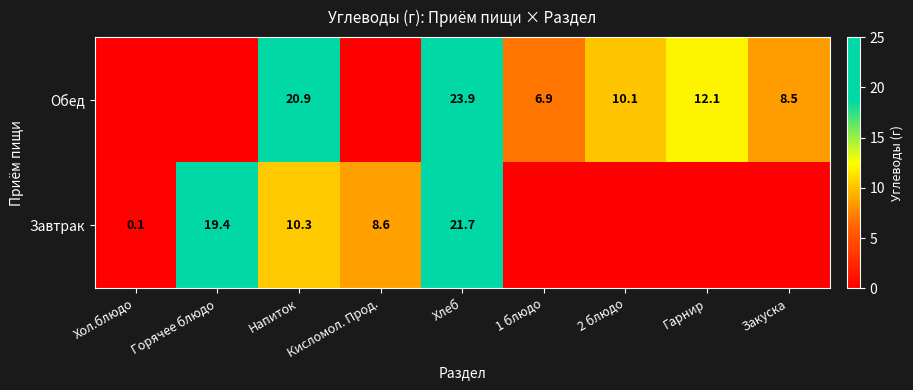

The value of Обед at Хлеб is 23.9. True or false?

True